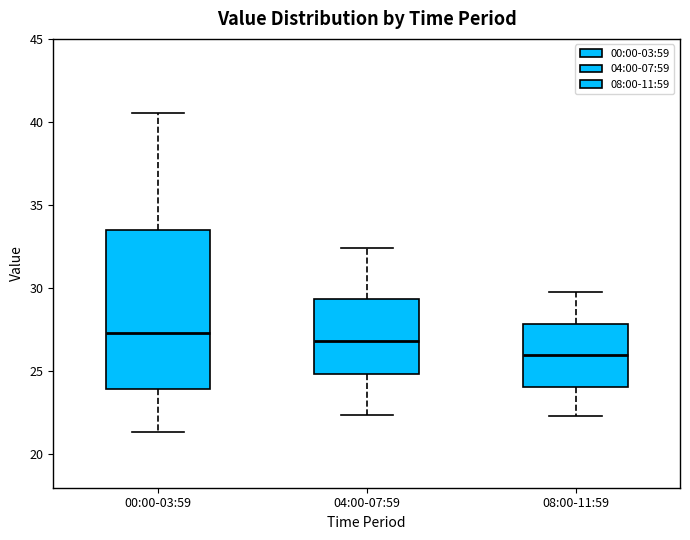

Reading left to right, transcribe this box plot: for each box, give where its median line is, the range the box spans, and where its two whiskers end, as read against the y-axis. The values are not printed on the chart, so give them approximately, as read against the axis.

00:00-03:59: median 27.5, box 24.0 to 33.5, whiskers 21.5 to 40.5
04:00-07:59: median 27.0, box 25.0 to 29.5, whiskers 22.5 to 32.5
08:00-11:59: median 26.0, box 24.0 to 28.0, whiskers 22.5 to 30.0